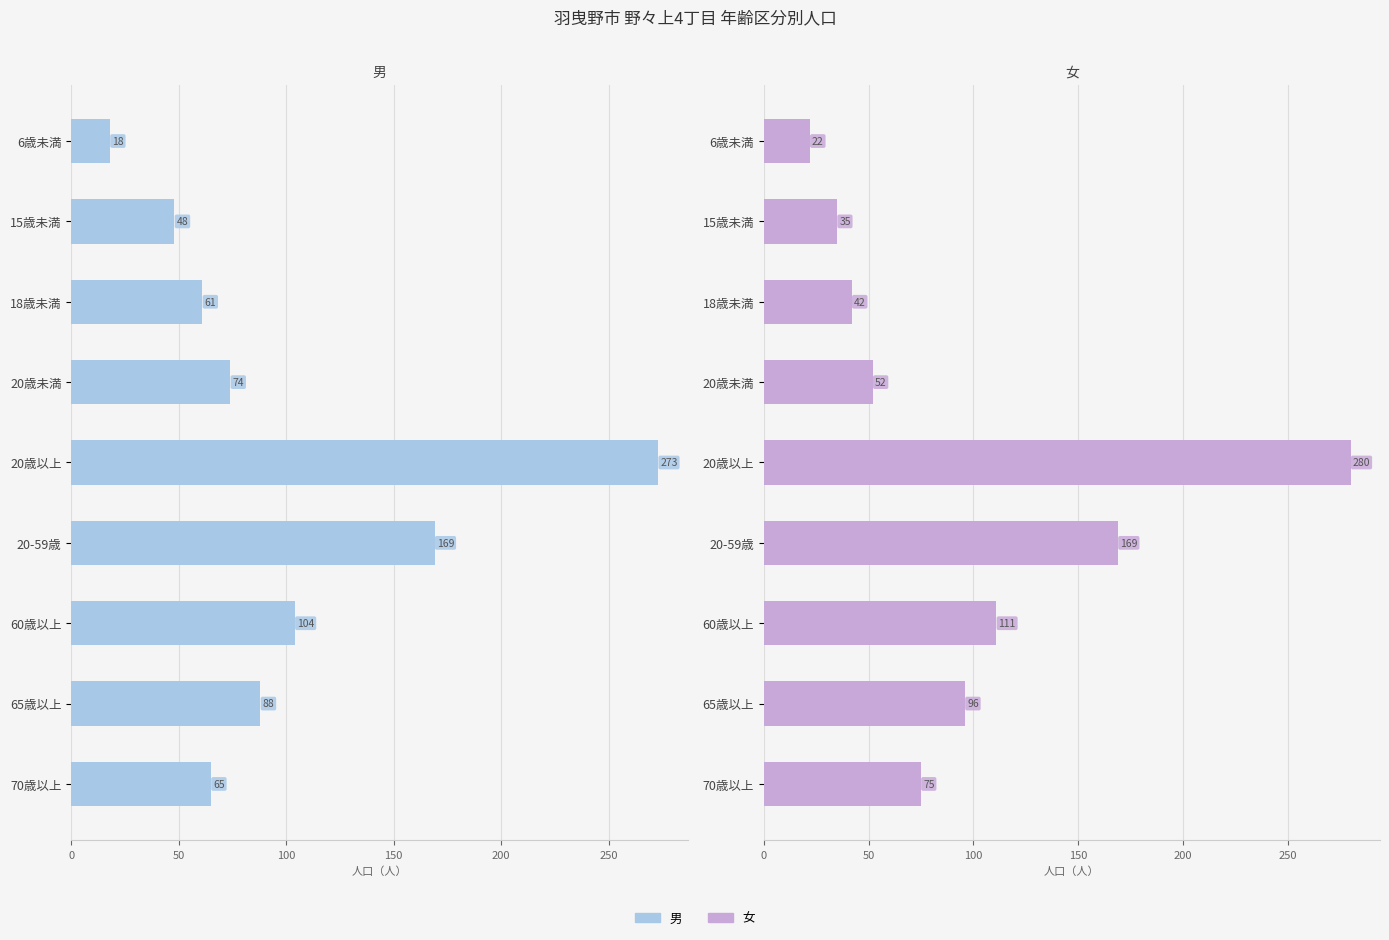

List the series in order of their overall mean, lowest first.

女, 男